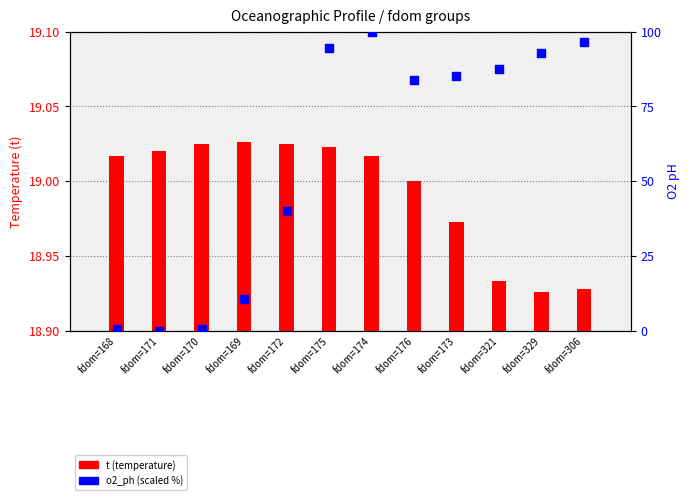

At how many categories does at least one series exceed 42?

7